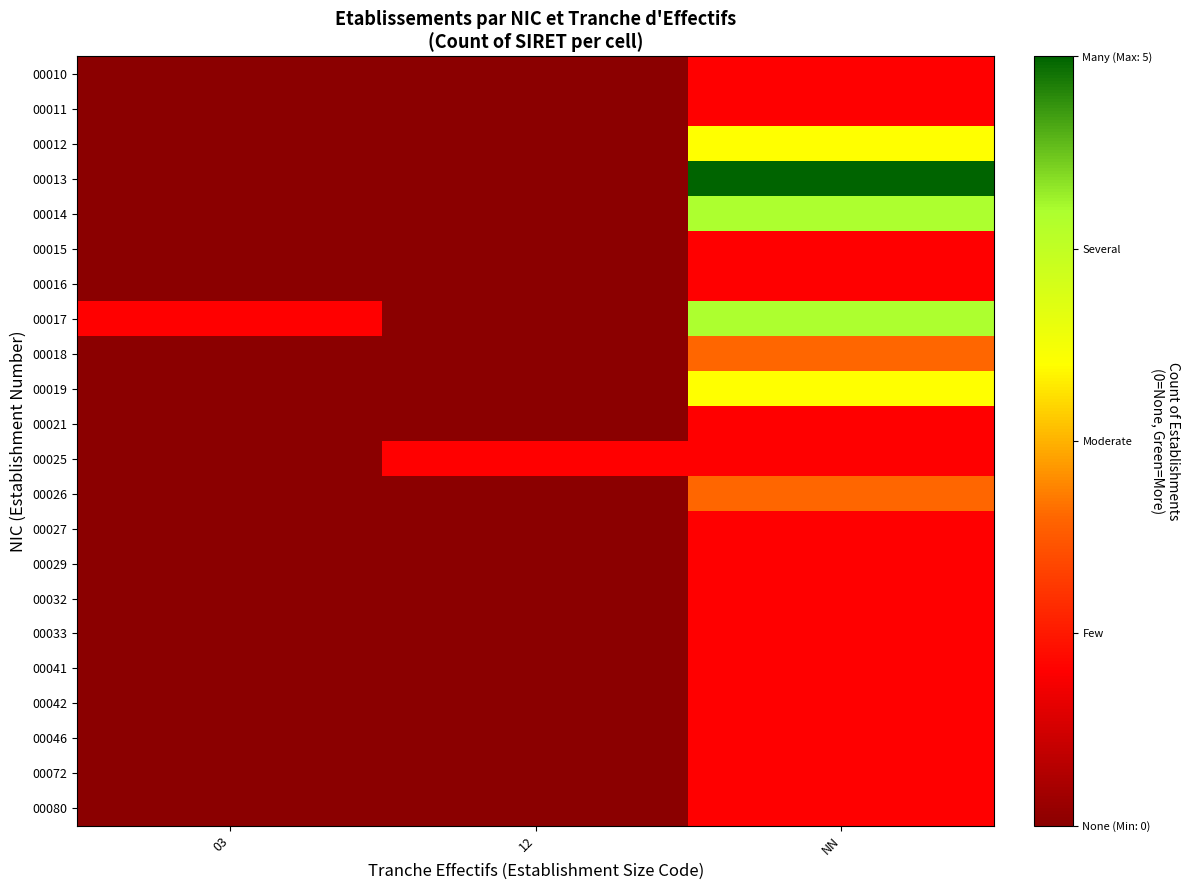

Reading right to left, what are all the values shown in this chart?

00010: NN=1	12=0	03=0
00011: NN=1	12=0	03=0
00012: NN=3	12=0	03=0
00013: NN=5	12=0	03=0
00014: NN=4	12=0	03=0
00015: NN=1	12=0	03=0
00016: NN=1	12=0	03=0
00017: NN=4	12=0	03=1
00018: NN=2	12=0	03=0
00019: NN=3	12=0	03=0
00021: NN=1	12=0	03=0
00025: NN=1	12=1	03=0
00026: NN=2	12=0	03=0
00027: NN=1	12=0	03=0
00029: NN=1	12=0	03=0
00032: NN=1	12=0	03=0
00033: NN=1	12=0	03=0
00041: NN=1	12=0	03=0
00042: NN=1	12=0	03=0
00046: NN=1	12=0	03=0
00072: NN=1	12=0	03=0
00080: NN=1	12=0	03=0